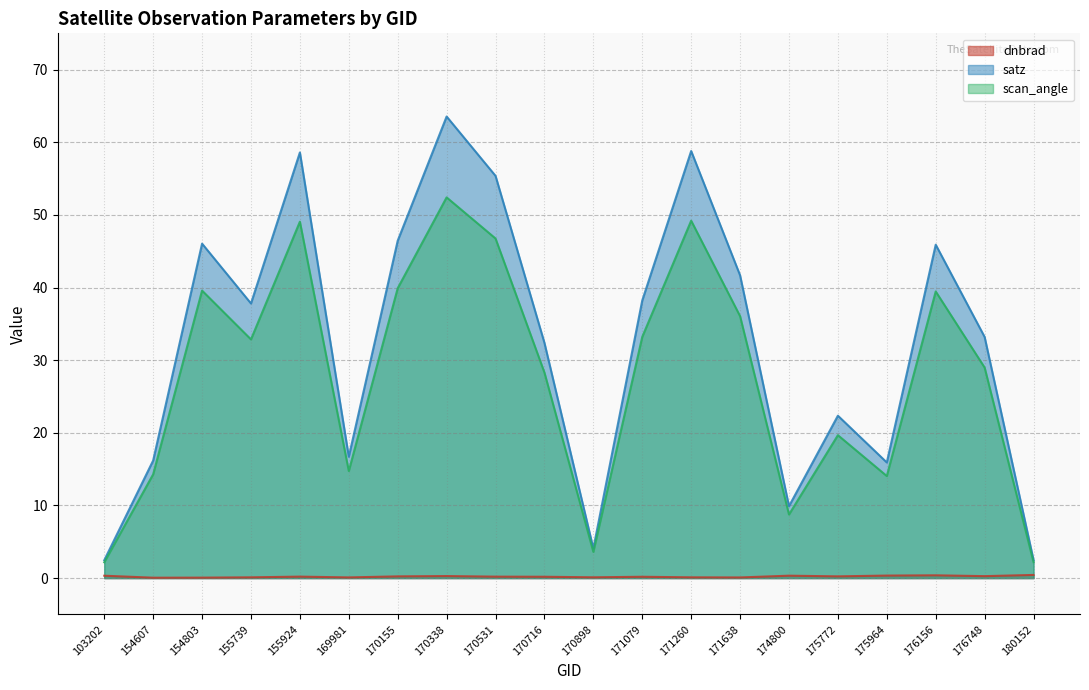

What is the difference between the dnbrad values at 171638 and 175964?

0.3